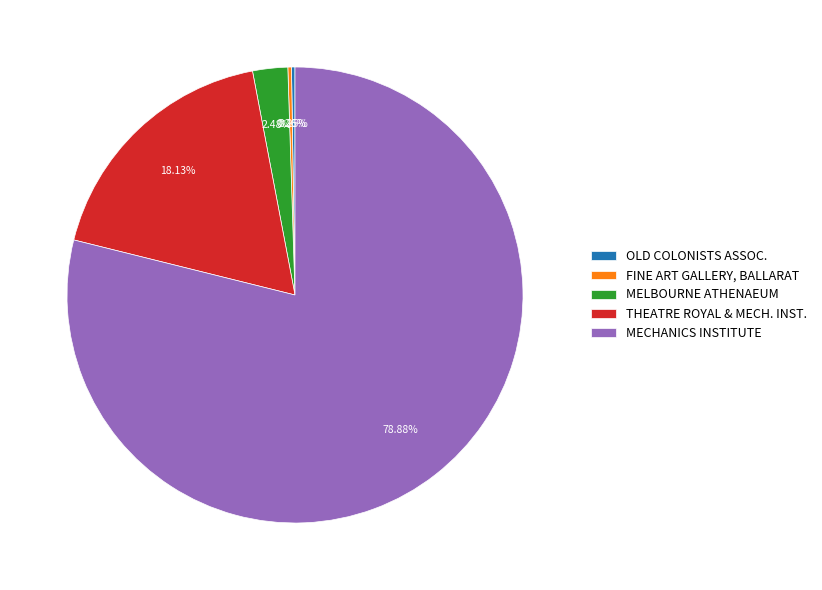

Is there any slice that represents more than half of the pie?

Yes